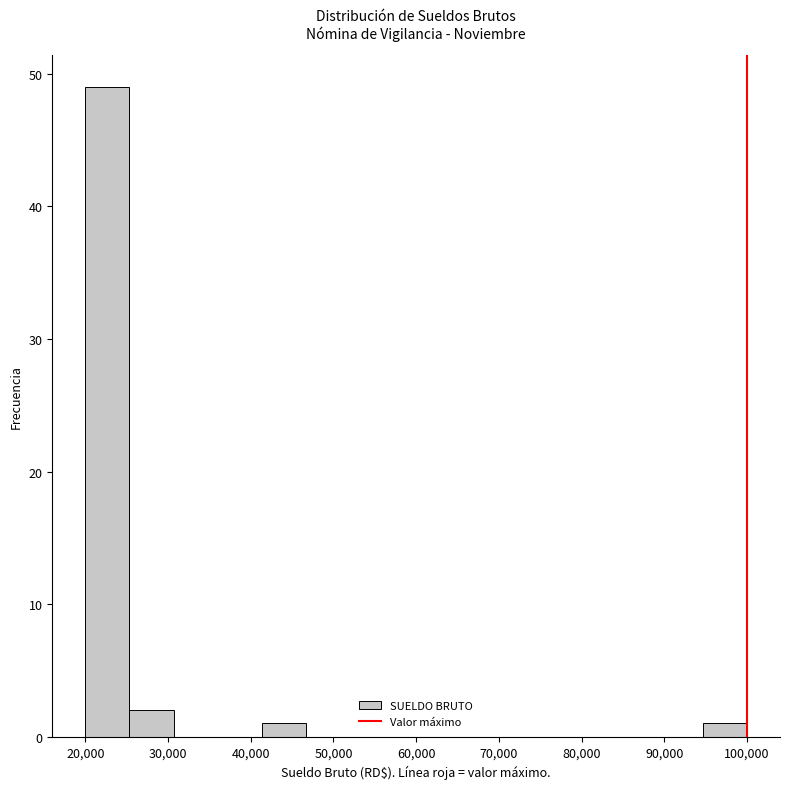

Reading left to right, list every bar in this chart as the range it spans on the x-axis followed by its height. Neither the bar edges nor the heights are printed on the chart, so give them approximately, as read against the axes.

20000 to 25000: 49
25000 to 31000: 2
31000 to 36000: 0
36000 to 41000: 0
41000 to 47000: 1
47000 to 52000: 0
52000 to 57000: 0
57000 to 63000: 0
63000 to 68000: 0
68000 to 73000: 0
73000 to 79000: 0
79000 to 84000: 0
84000 to 89000: 0
89000 to 95000: 0
95000 to 100000: 1